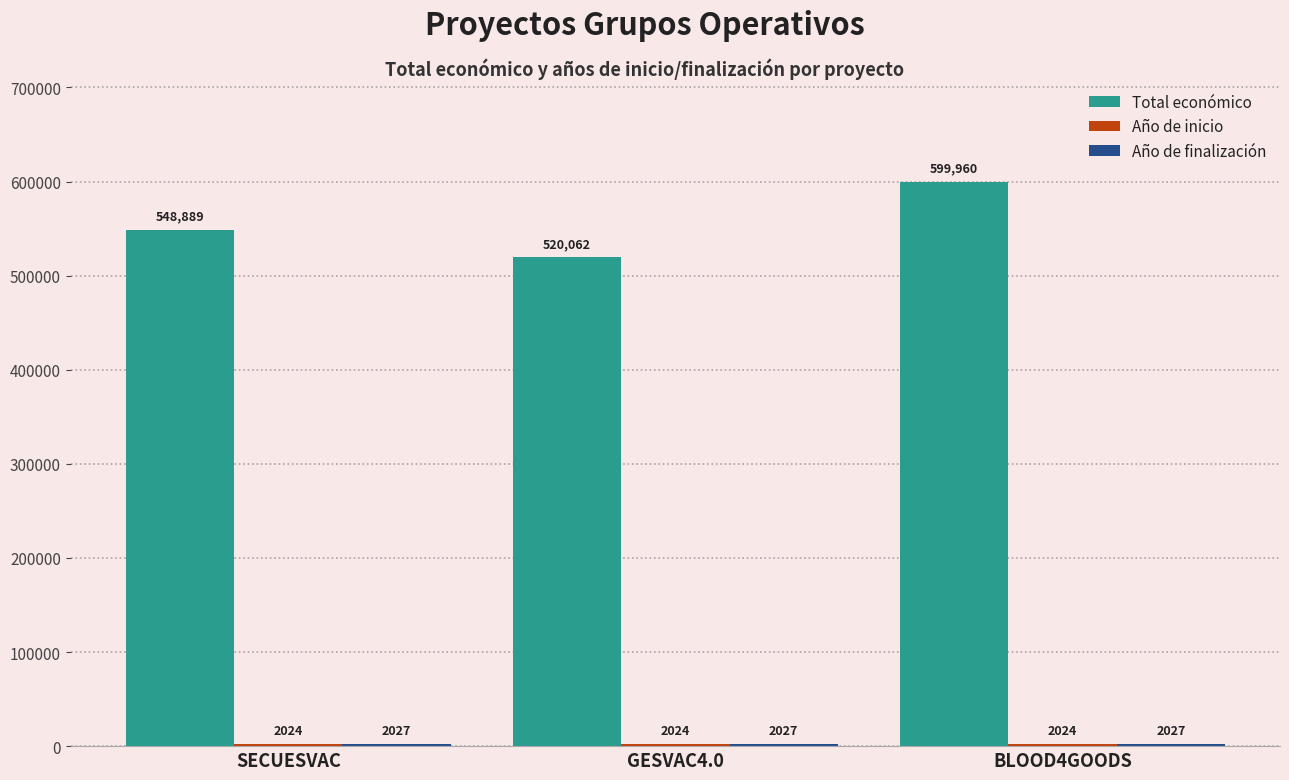

What is the total value across all series at SECUESVAC?

552940